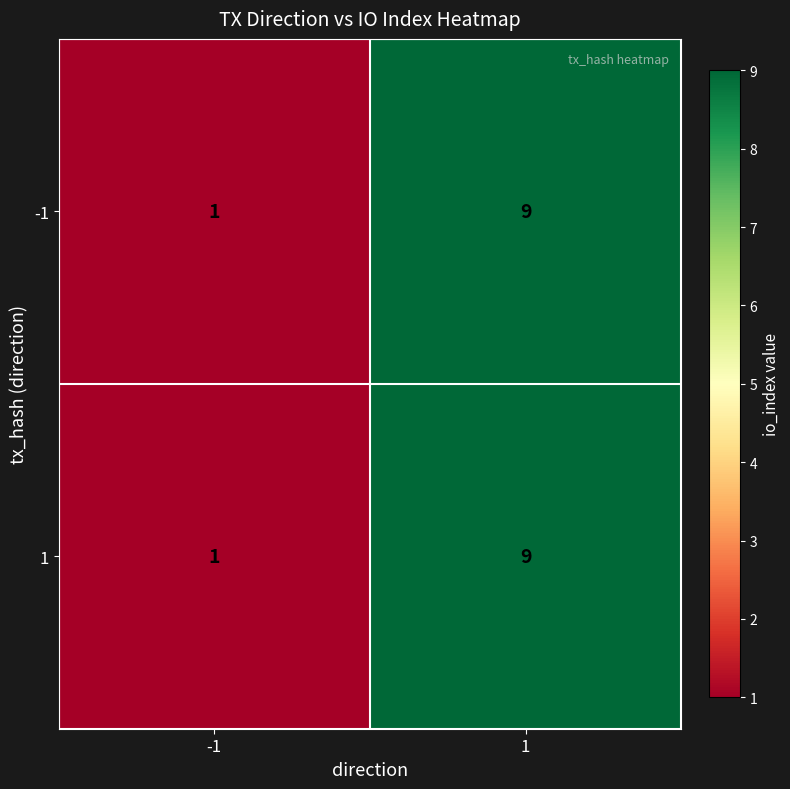

What is the difference between the -1 values at 1 and -1?

8